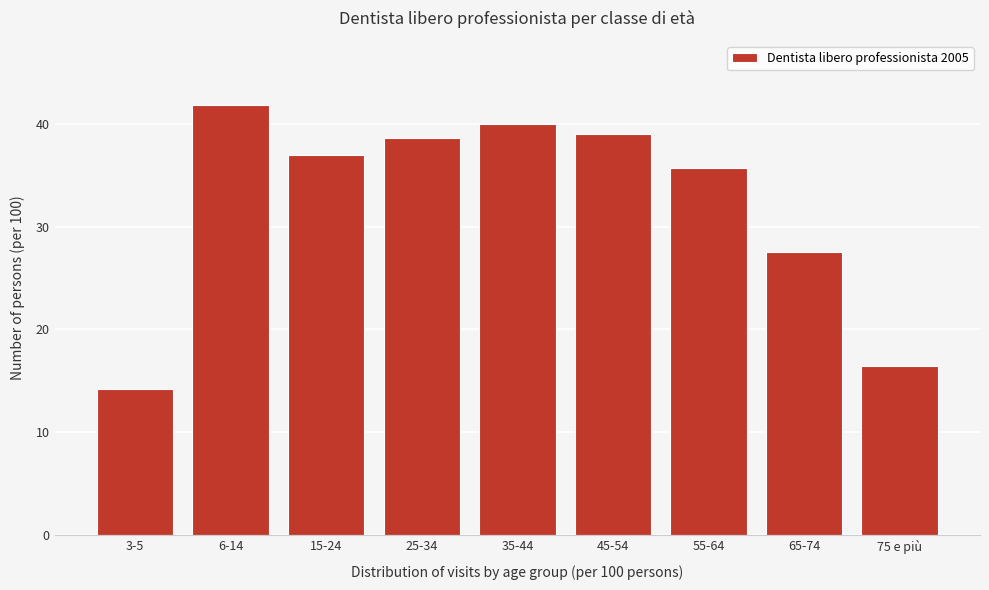

Reading right to left, list all the values displayed in this chart.

16.4	27.5	35.7	39.0	40.0	38.6	37.0	41.8	14.2